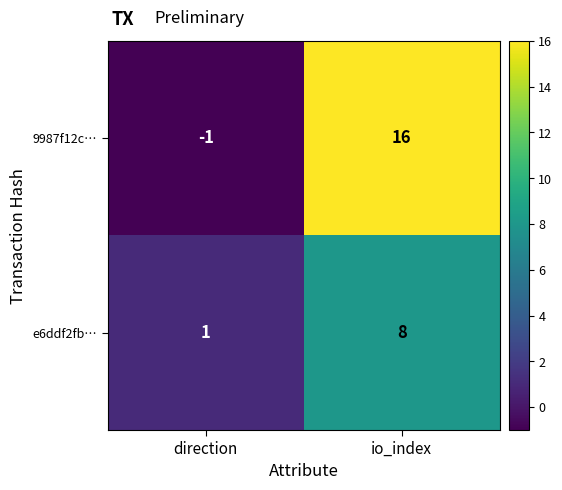

Rank the series at io_index from lowest to highest value.

e6ddf2fb…, 9987f12c…